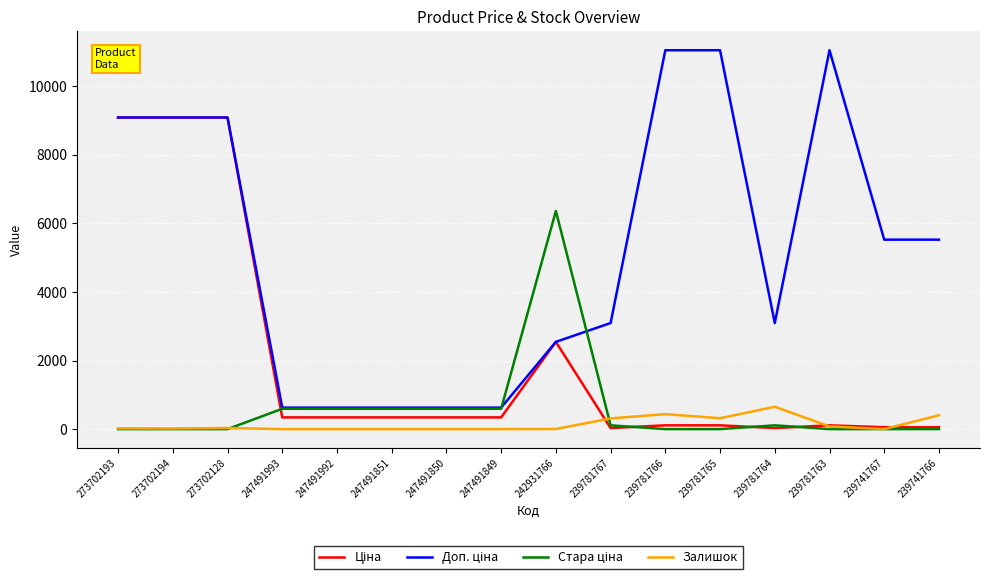

What is the maximum value shown in the chart?

11055.0